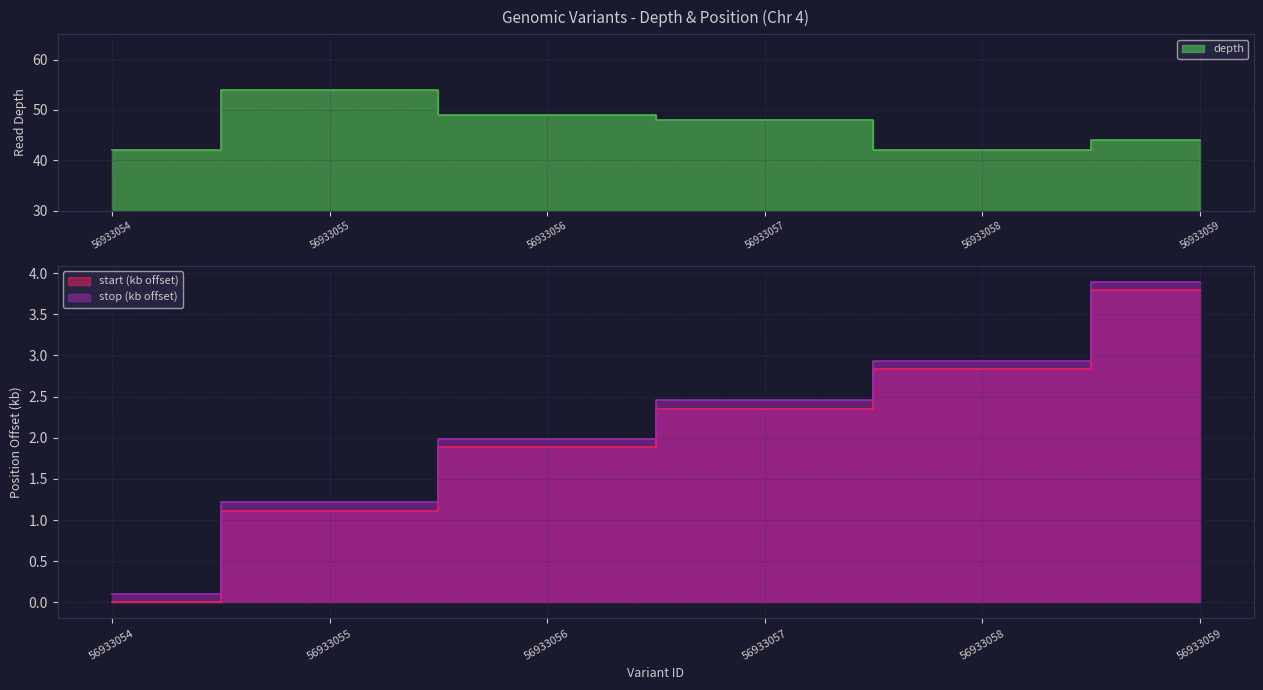

At which label does stop first exceed 2?

56933057